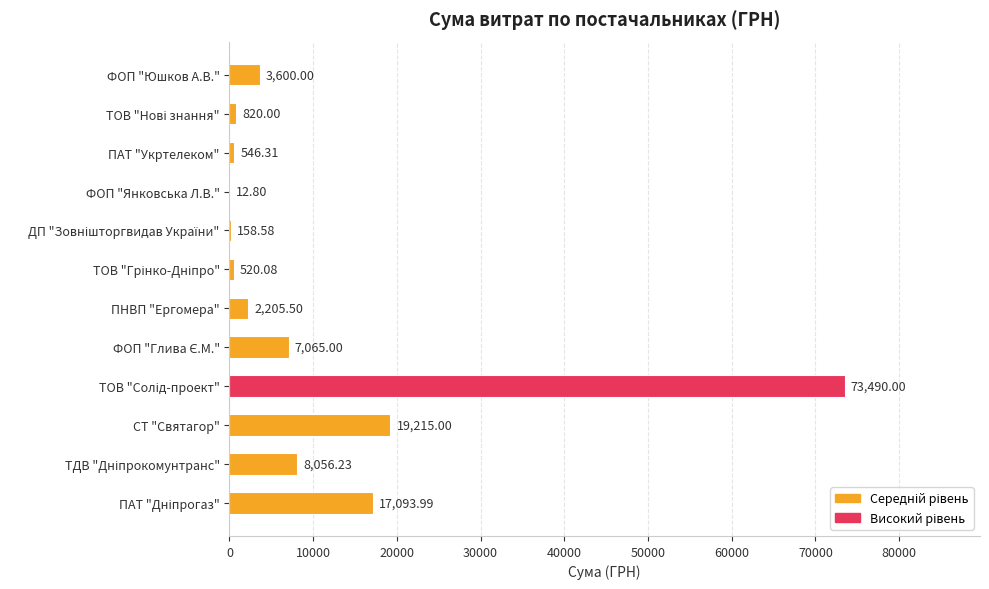

What is the greatest value displayed?

73490.0